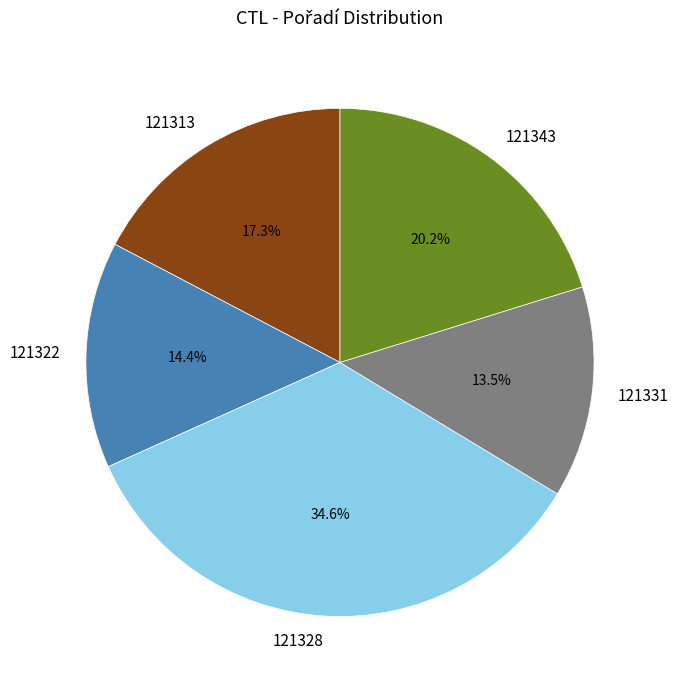

True or false: 121313 accounts for 23% of the total.

False